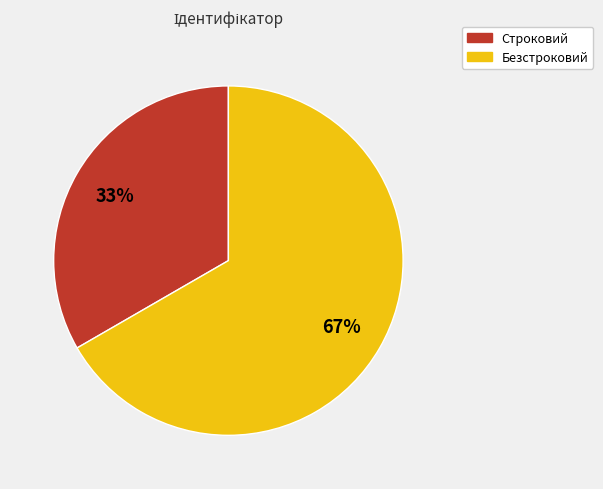

Approximately how many times larger is the value at Строковий compared to Безстроковий?

0.5